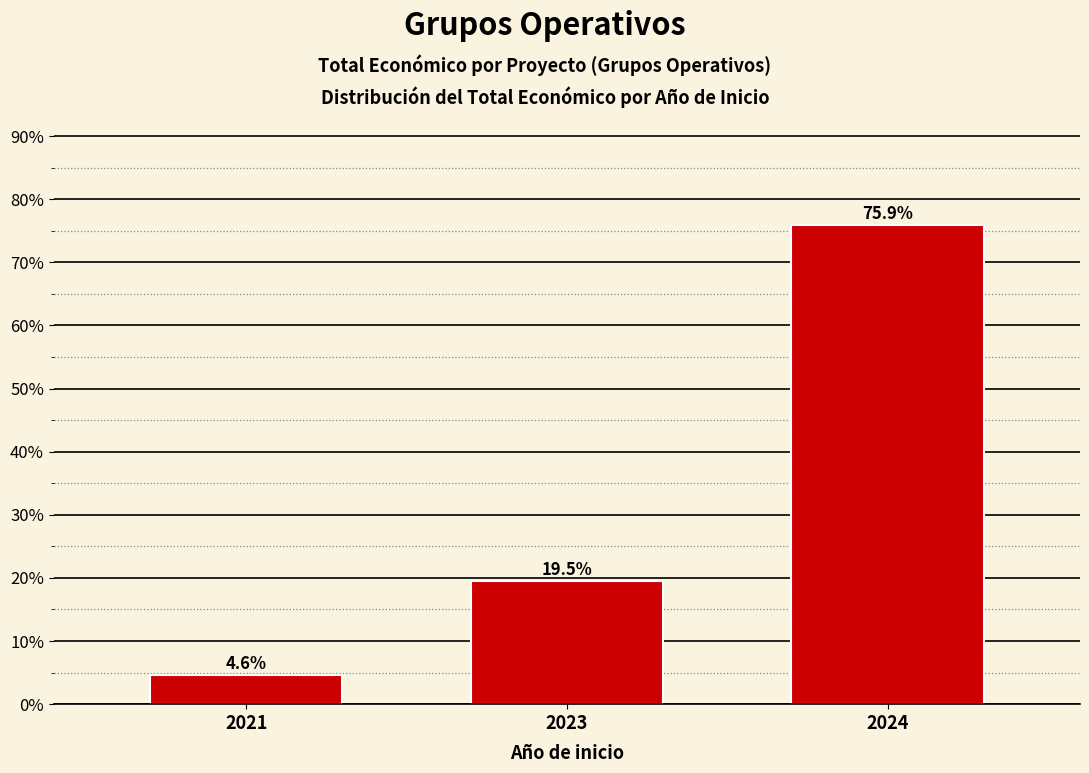

Rank the categories by value from lowest to highest.

2021, 2023, 2024